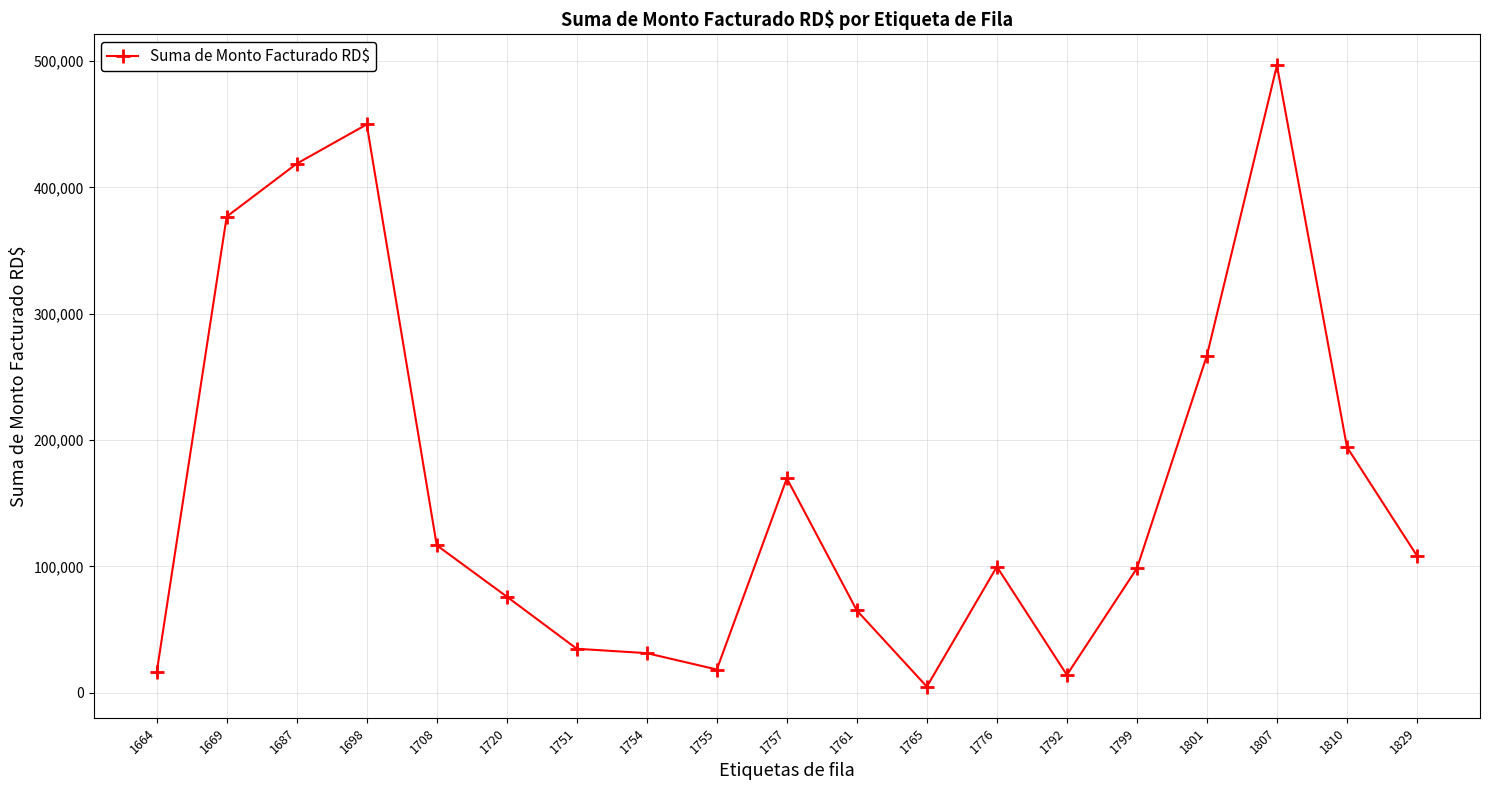

What is the value of the 15th point from the left?

98412.0